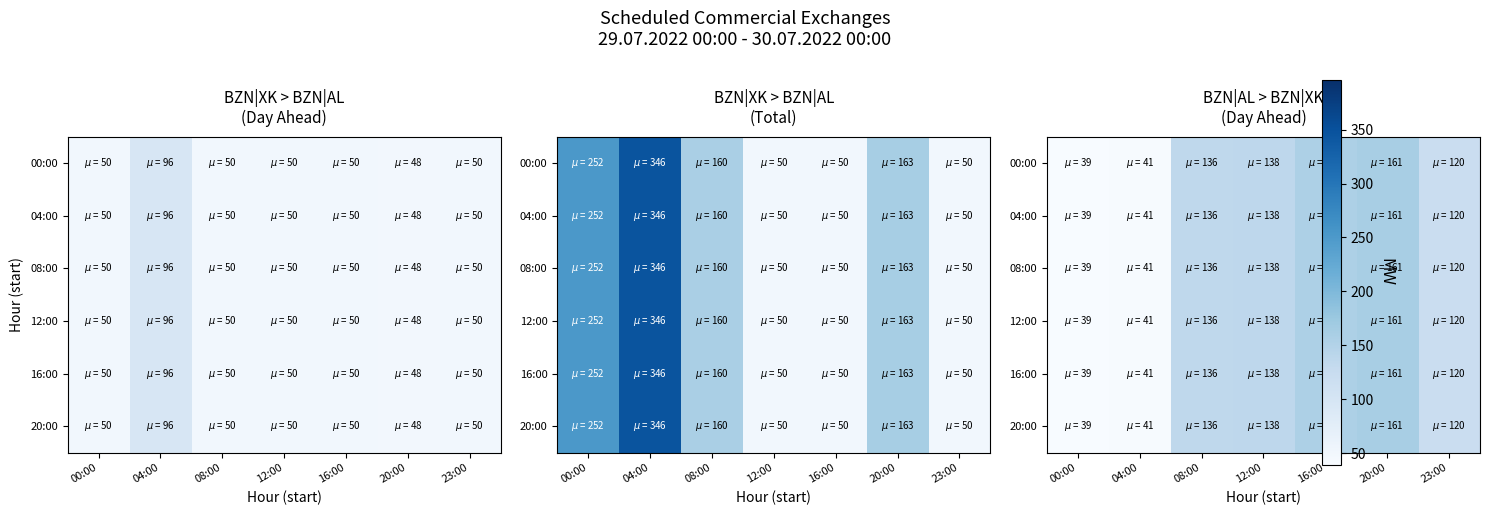

What is the total value across all series at 08:00?

816